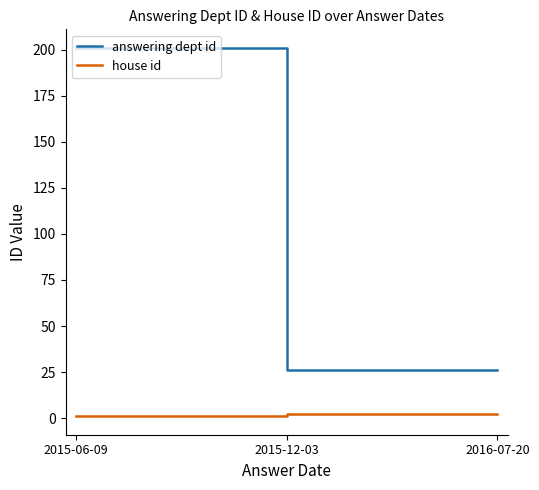

Which category has the highest value across all series?

2015-06-09